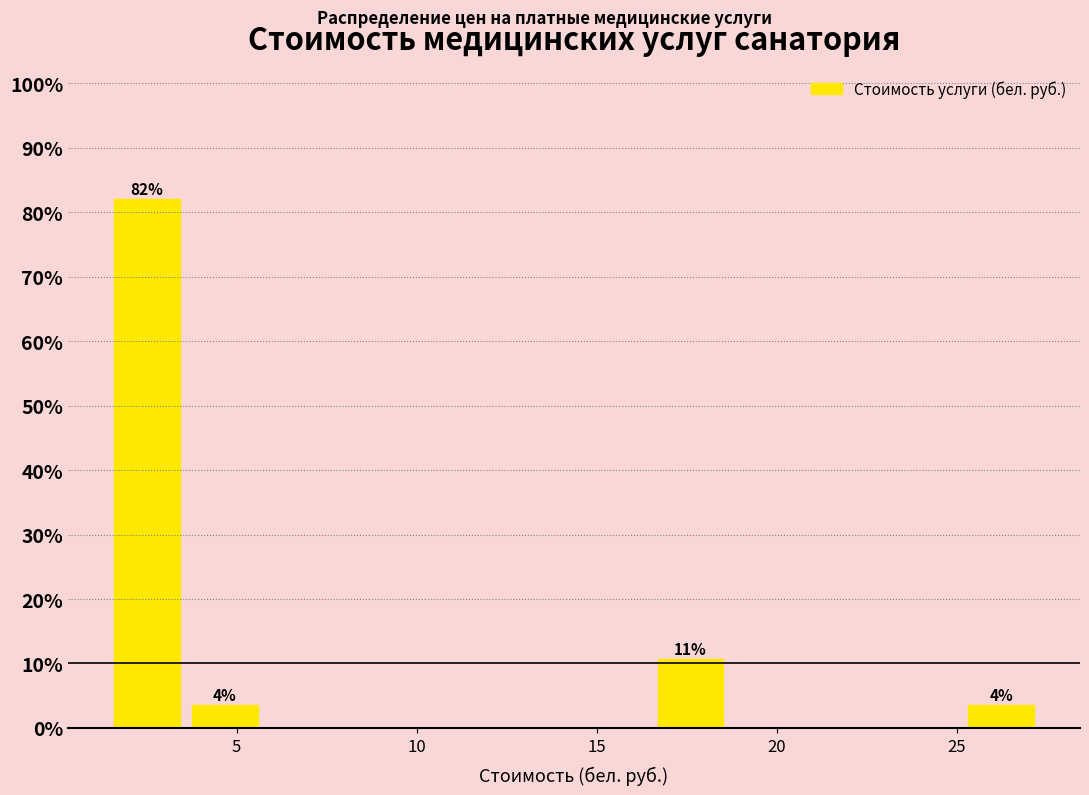

Which range on the x-axis has the tallest bar?

1.5 to 4.0